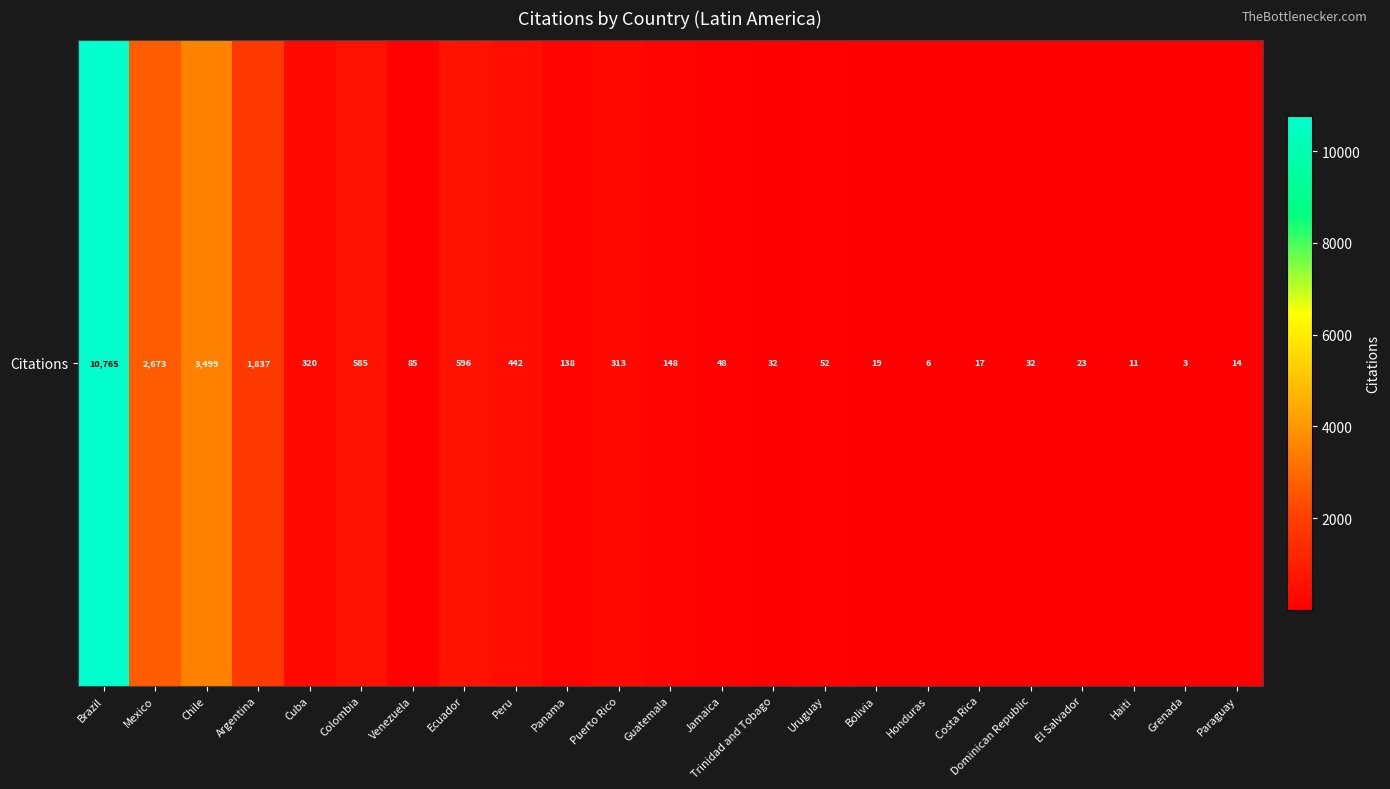

What is the change in value from Uruguay to Paraguay?

-38